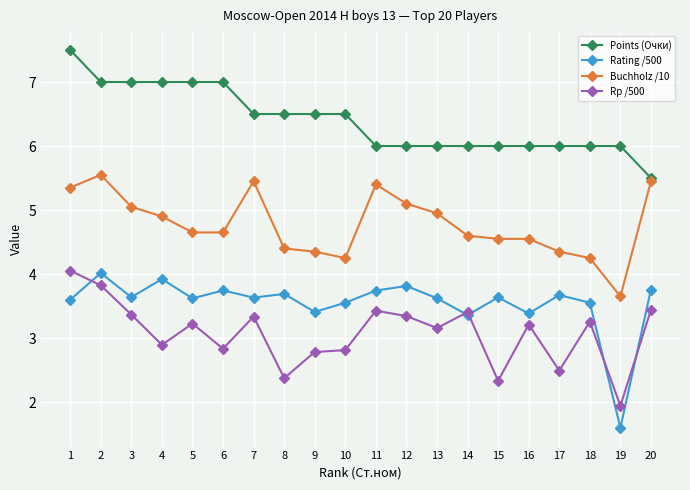

What are all the series names shown in the legend?

Points (Очки), Rating /500, Buchholz /10, Rp /500